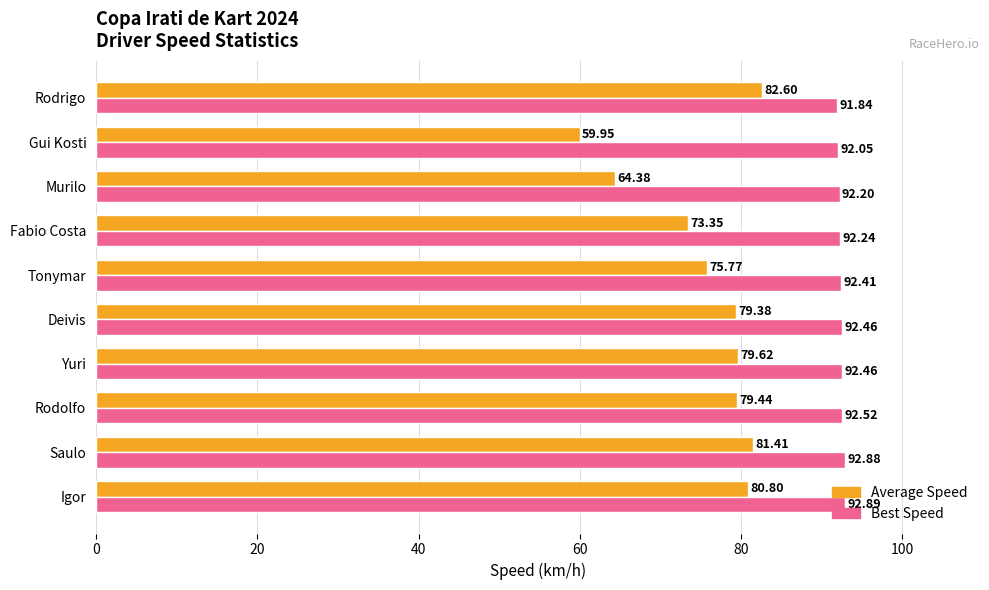

What is the difference between the maximum and minimum values in the Average Speed series?

22.6